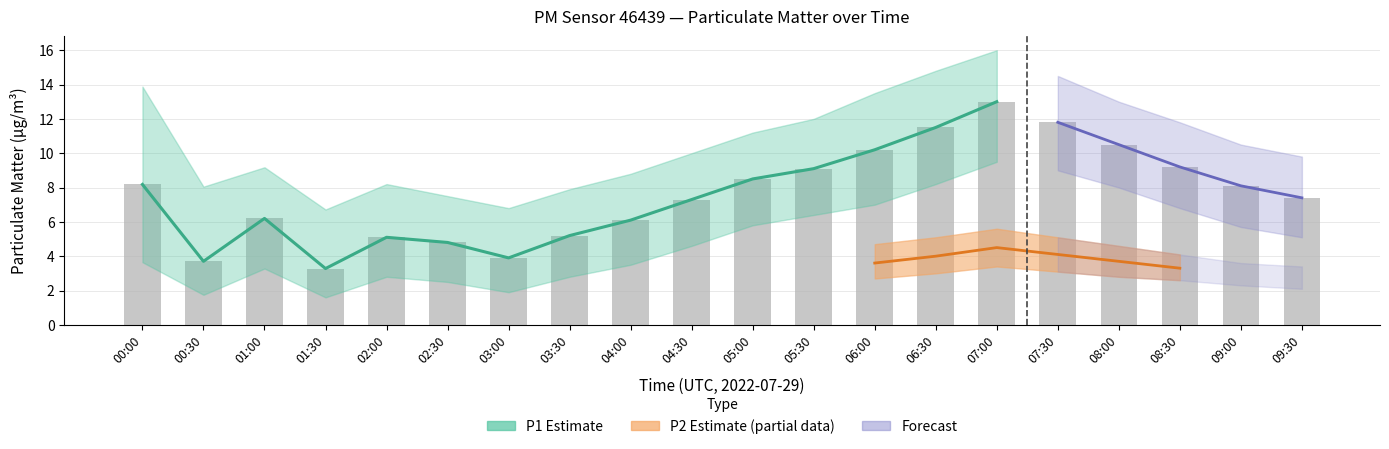

How many values in the P1_lower series exceed 5?

10